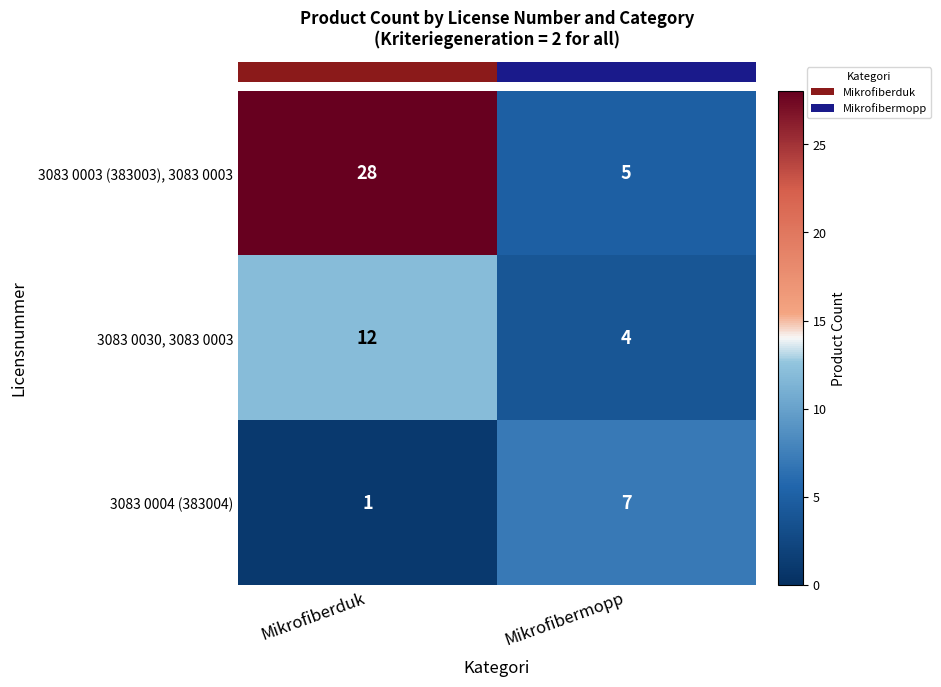

At which label is 3083 0003 (383003), 3083 0003 closest to 16?

Mikrofibermopp